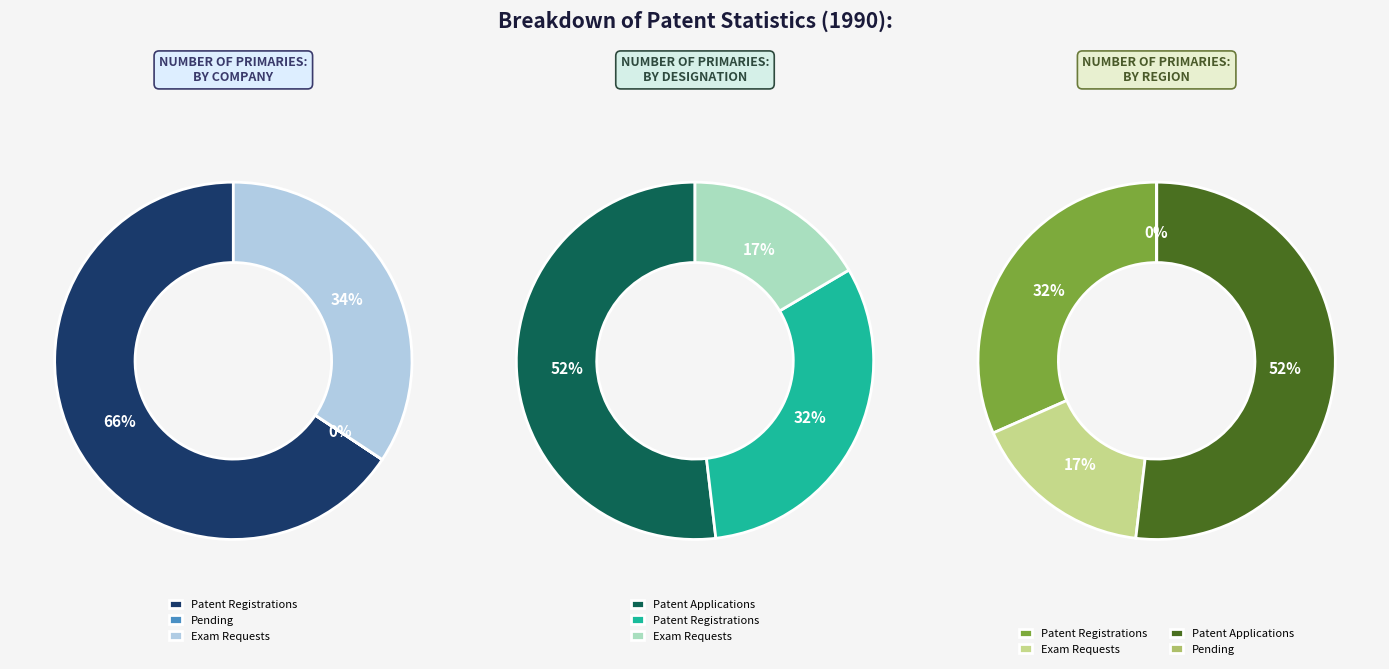

What portion of the pie excludes Pending for Examination?

100.0%